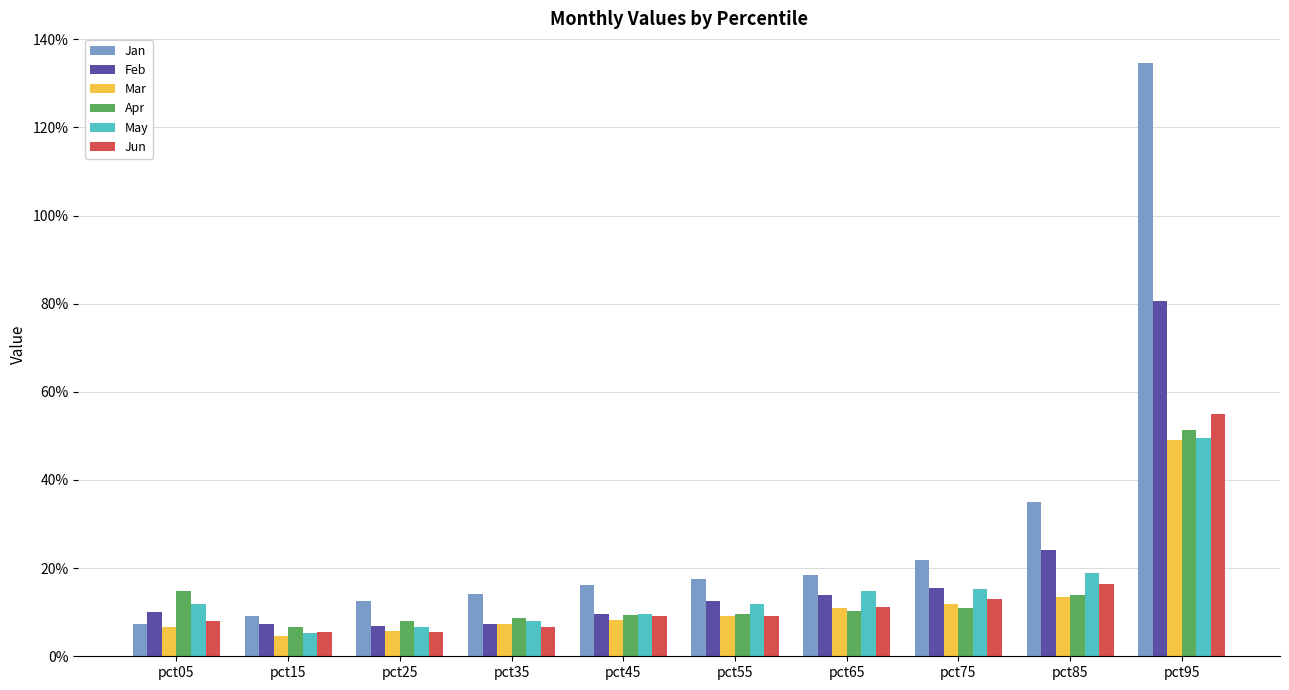

Reading left to right, list all the values displayed in this chart.

Jan: pct05=0.1	pct15=0.1	pct25=0.1	pct35=0.1	pct45=0.2	pct55=0.2	pct65=0.2	pct75=0.2	pct85=0.4	pct95=1.3
Feb: pct05=0.1	pct15=0.1	pct25=0.1	pct35=0.1	pct45=0.1	pct55=0.1	pct65=0.1	pct75=0.2	pct85=0.2	pct95=0.8
Mar: pct05=0.1	pct15=0.0	pct25=0.1	pct35=0.1	pct45=0.1	pct55=0.1	pct65=0.1	pct75=0.1	pct85=0.1	pct95=0.5
Apr: pct05=0.1	pct15=0.1	pct25=0.1	pct35=0.1	pct45=0.1	pct55=0.1	pct65=0.1	pct75=0.1	pct85=0.1	pct95=0.5
May: pct05=0.1	pct15=0.1	pct25=0.1	pct35=0.1	pct45=0.1	pct55=0.1	pct65=0.1	pct75=0.2	pct85=0.2	pct95=0.5
Jun: pct05=0.1	pct15=0.1	pct25=0.1	pct35=0.1	pct45=0.1	pct55=0.1	pct65=0.1	pct75=0.1	pct85=0.2	pct95=0.5